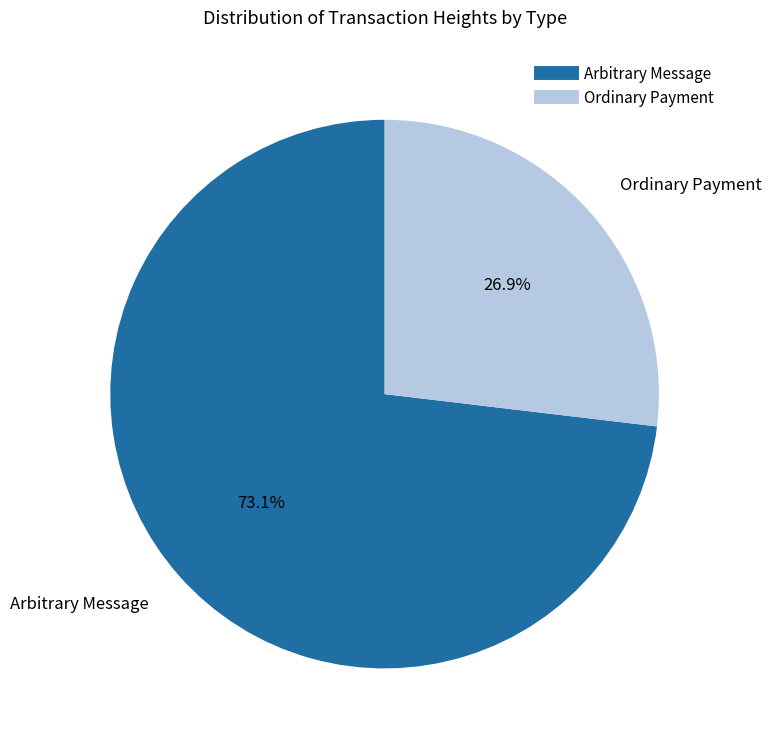

Is there any slice that represents more than half of the pie?

Yes